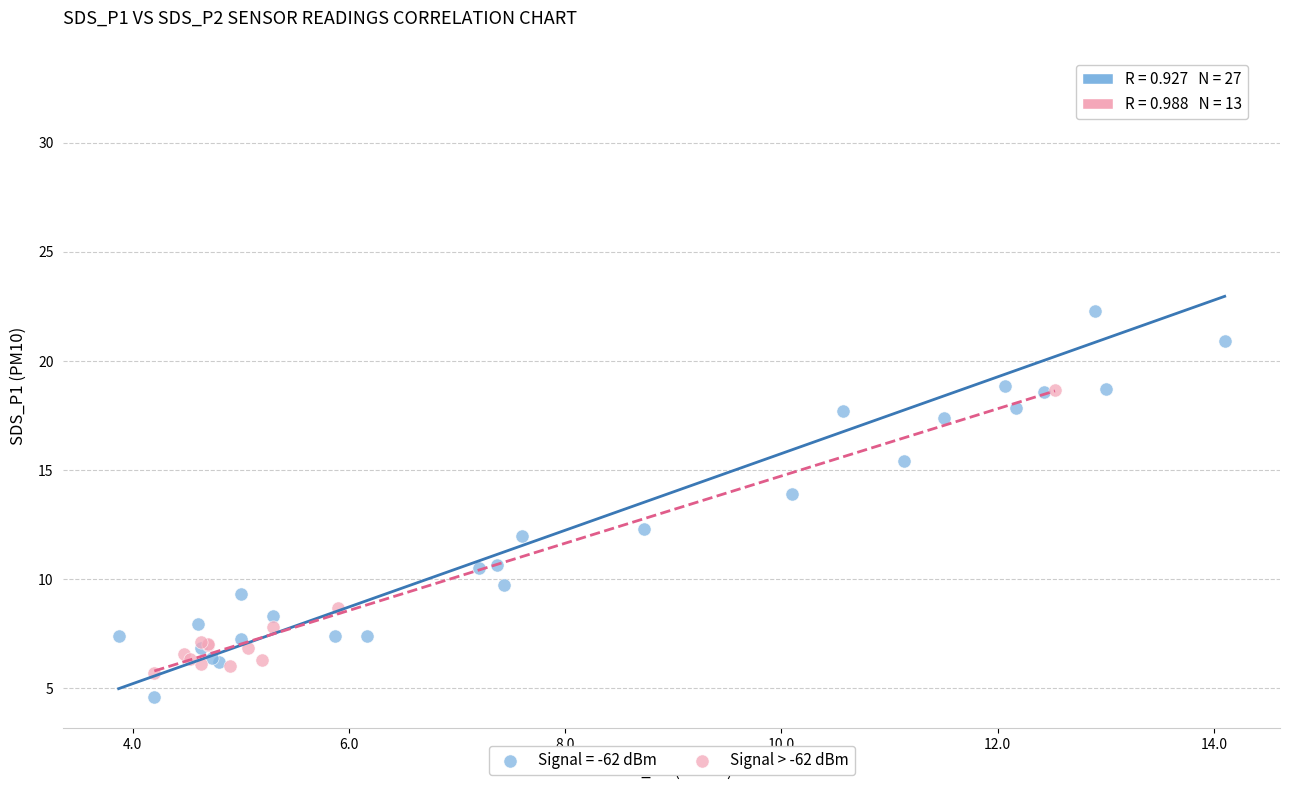

Which series contains the highest Y value?

Signal = -62 dBm